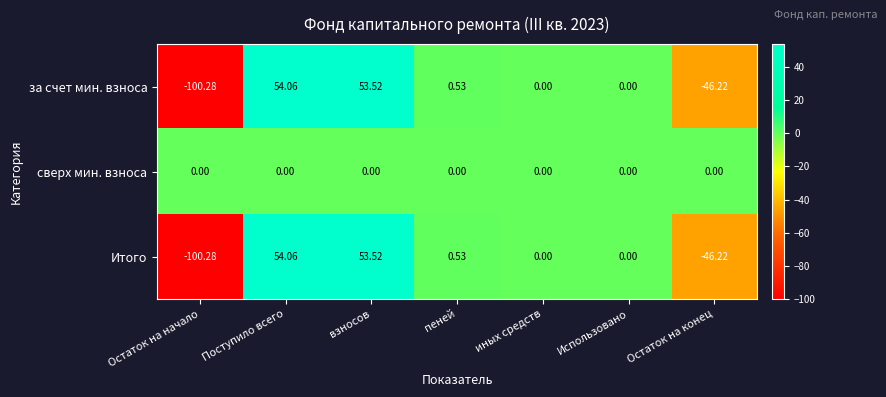

Which series has the largest total across all categories?

сверх мин. взноса